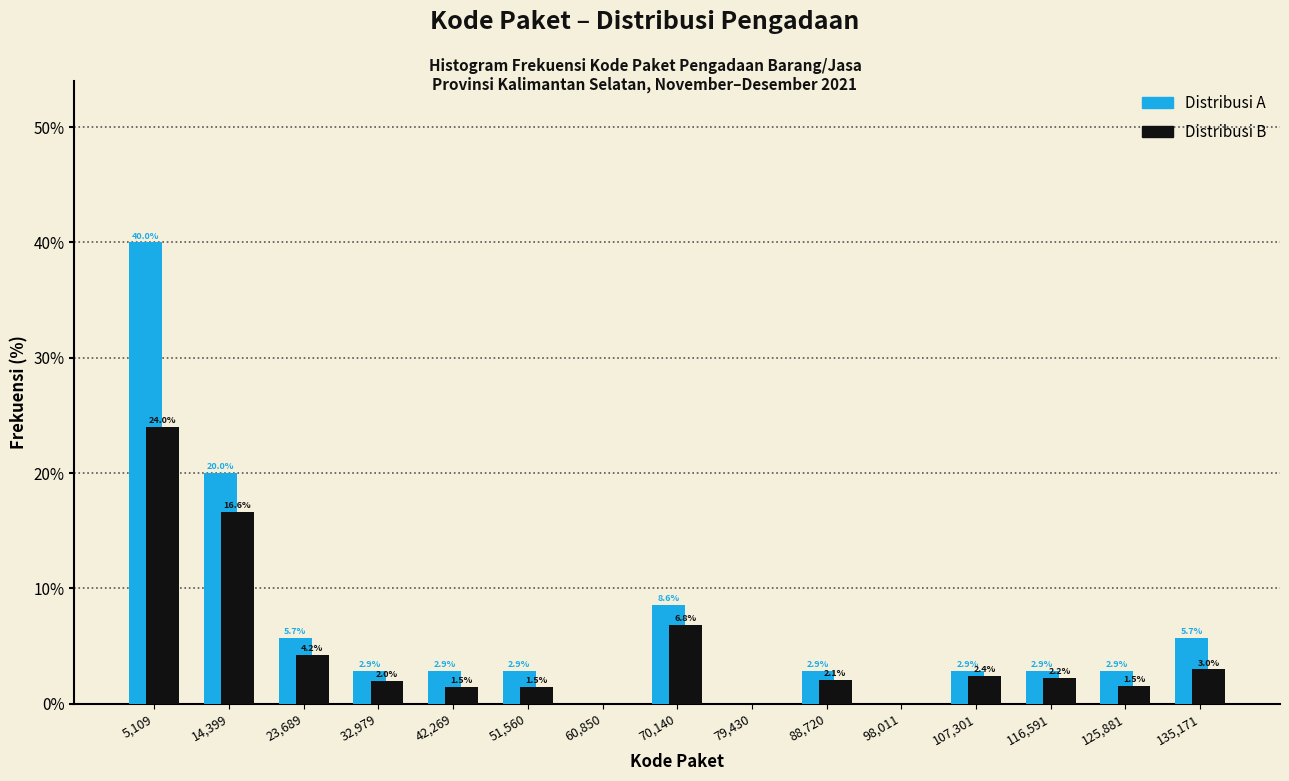

In the Distribusi A series, which range on the x-axis has the tallest bar?

0 to 10000